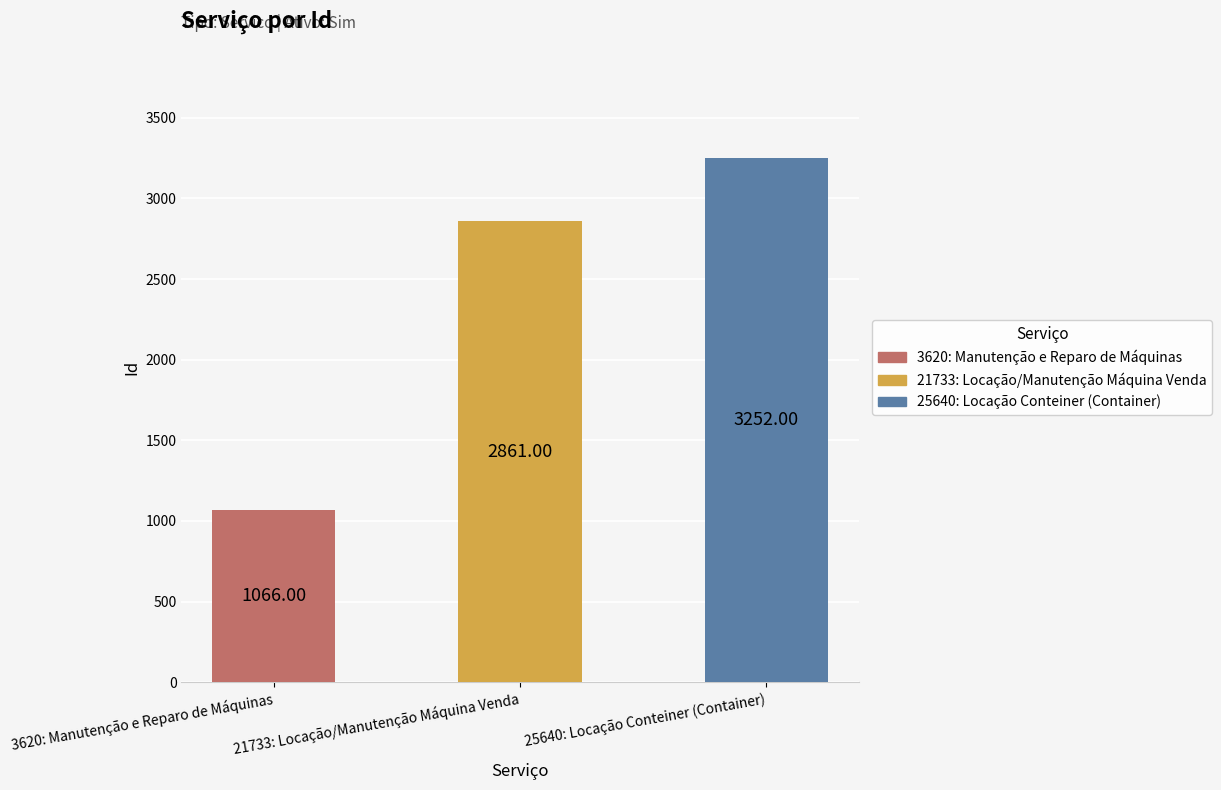

What is the change in value from 3620: Manutenção e Reparo de Máquinas to 21733: Locação/Manutenção Máquina Venda?

+1795